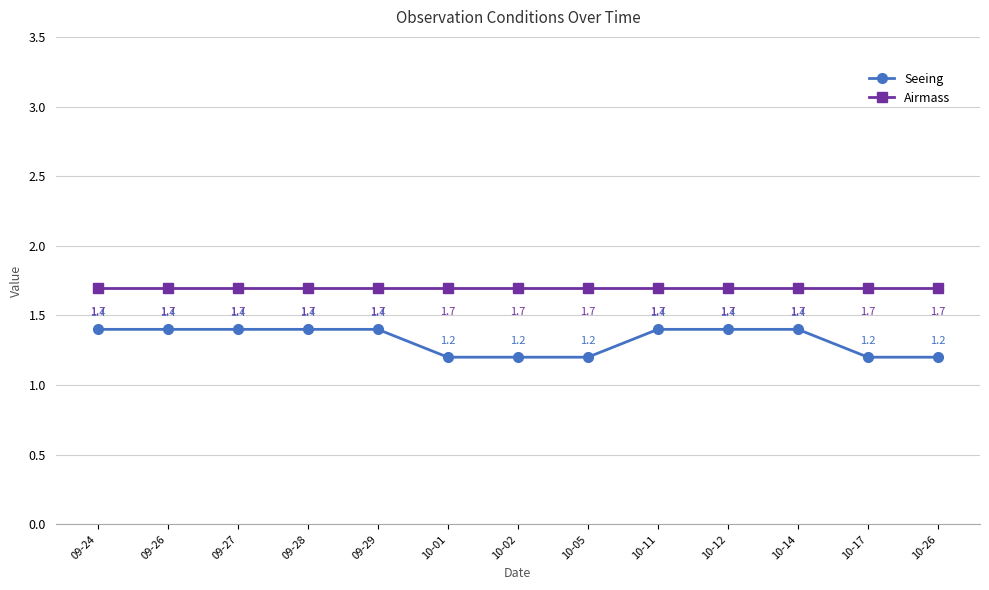

True or false: Seeing has a value of 0.8 at 10-01.

False